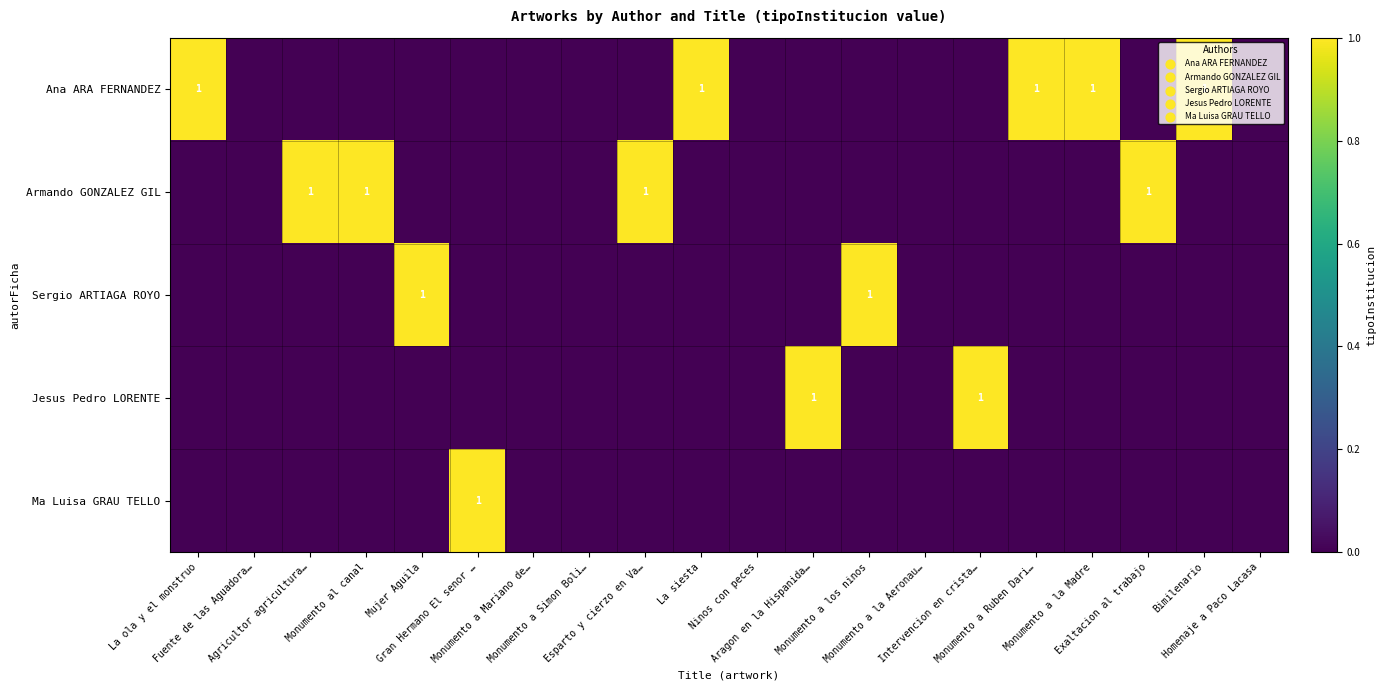

List the series in order of their peak value, lowest first.

Ana ARA FERNANDEZ, Armando GONZALEZ GIL, Sergio ARTIAGA ROYO, Jesus Pedro LORENTE, Ma Luisa GRAU TELLO